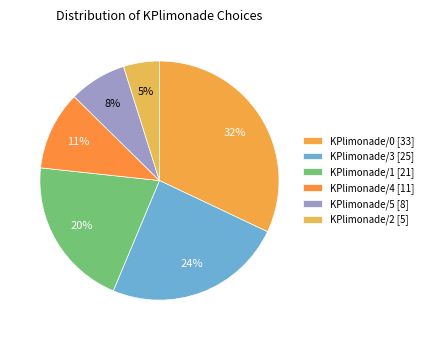

Combined, what portion of the pie is KPlimonade/1 and KPlimonade/3?

44.7%